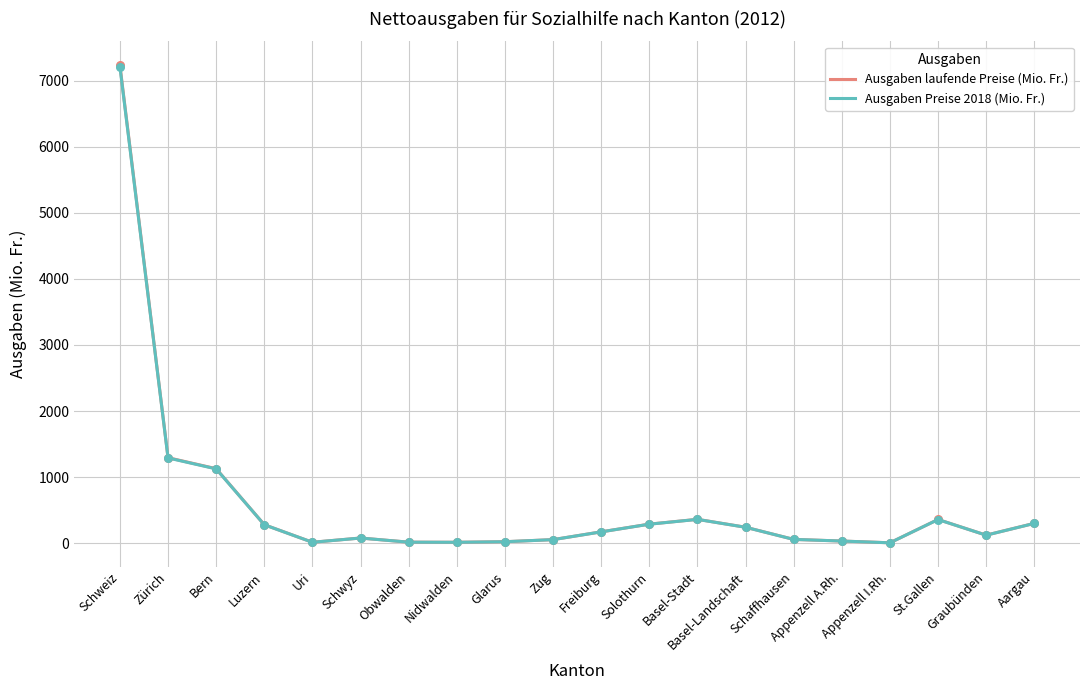

Which series has the widest spread of values?

Ausgaben laufende Preise (Mio. Fr.)